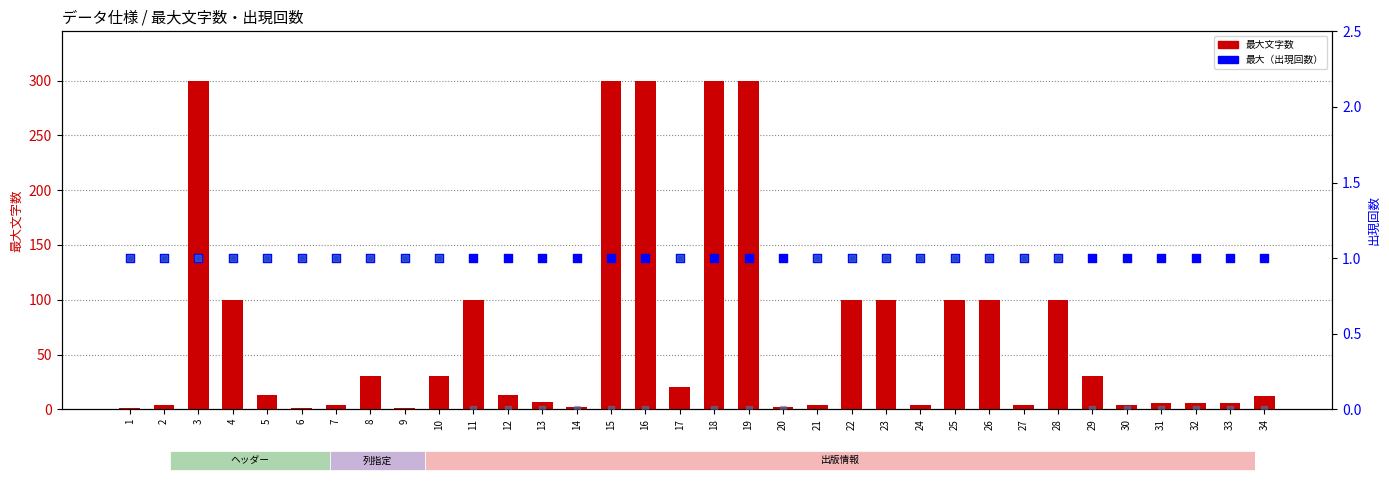

Which series reaches the minimum Y coordinate?

最低（出現回数）